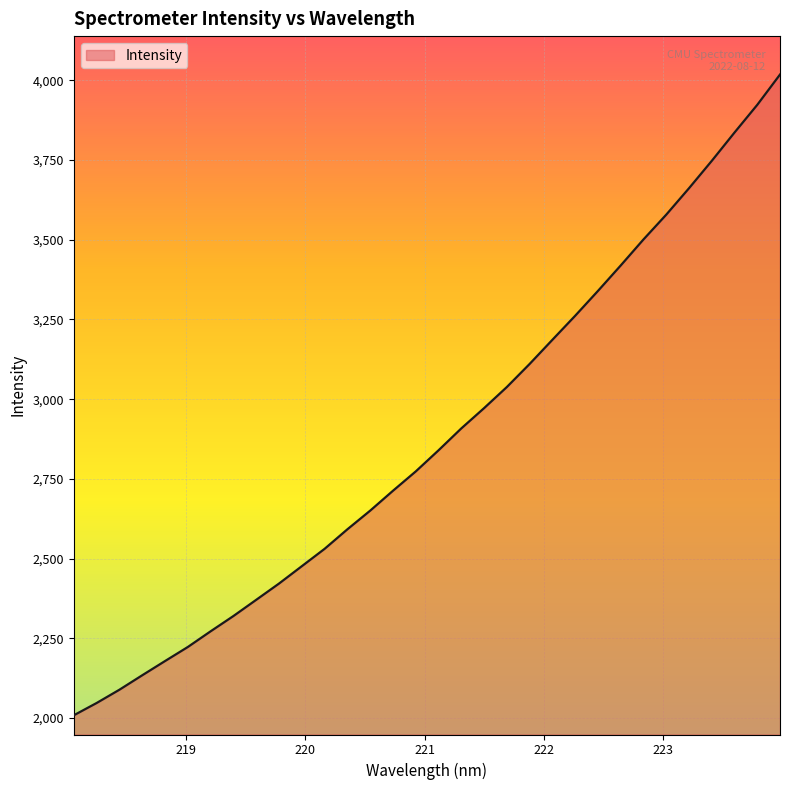

What is the smallest value displayed?

2008.5